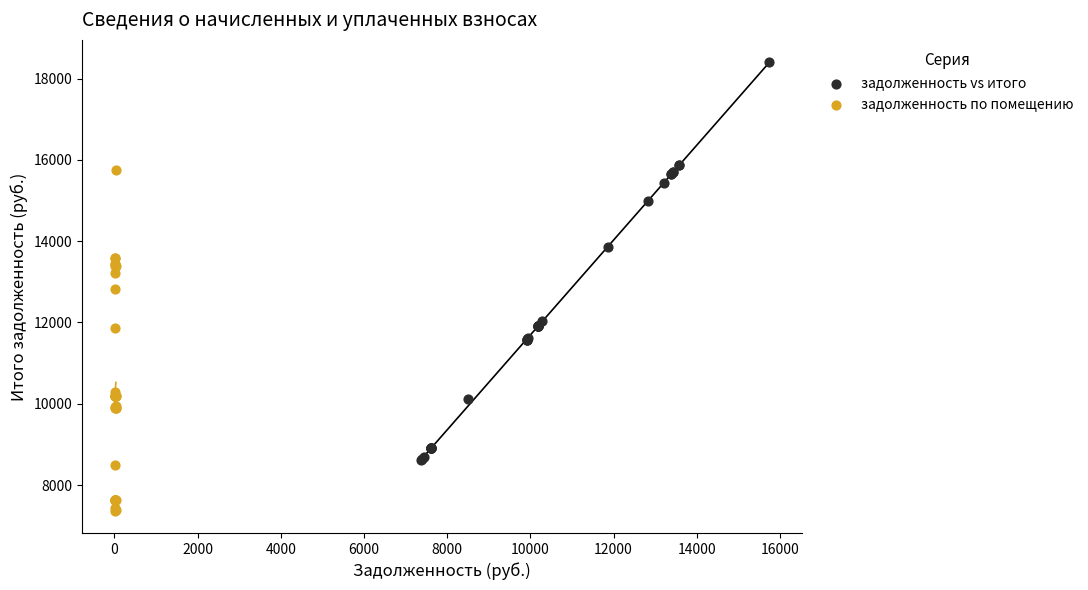

Which series has the widest spread of Y values?

задолженность vs итого